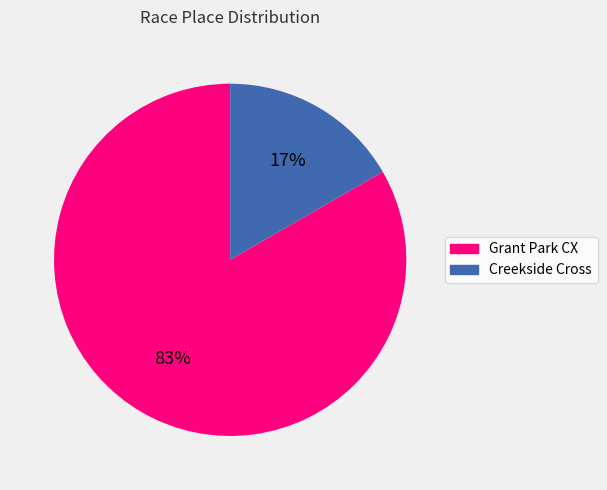

To the nearest percent, what is the combined percentage of Creekside Cross and Grant Park CX?

100%